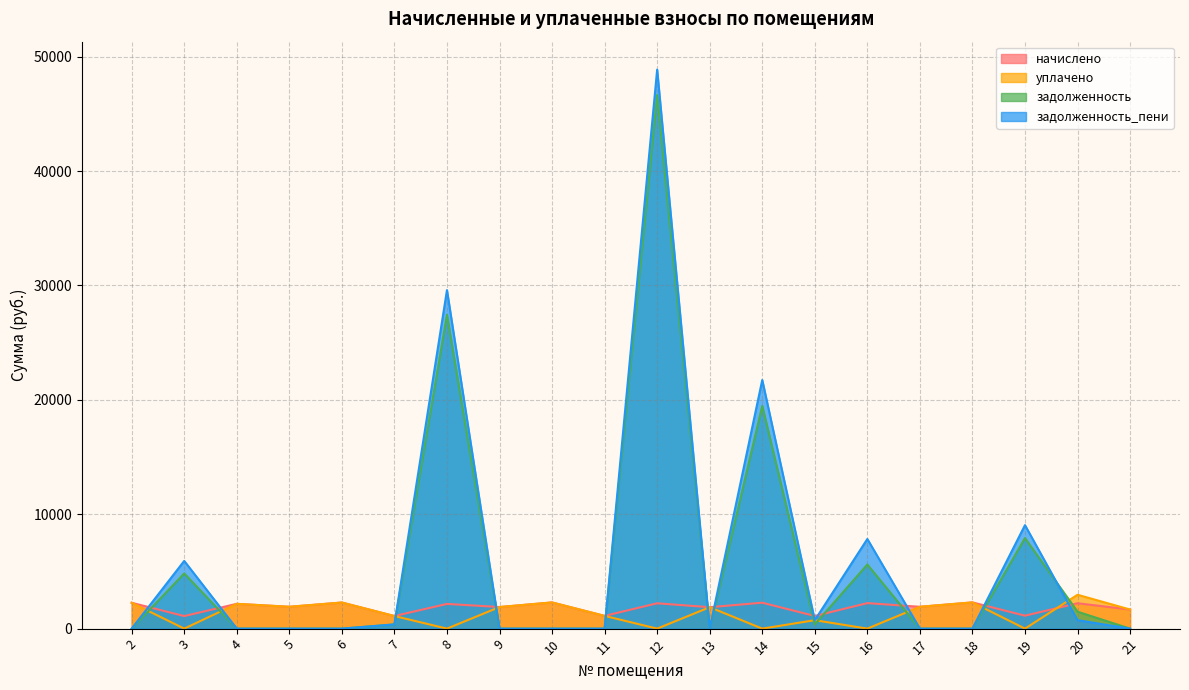

What are all the series names shown in the legend?

начислено, уплачено, задолженность, задолженность_пени